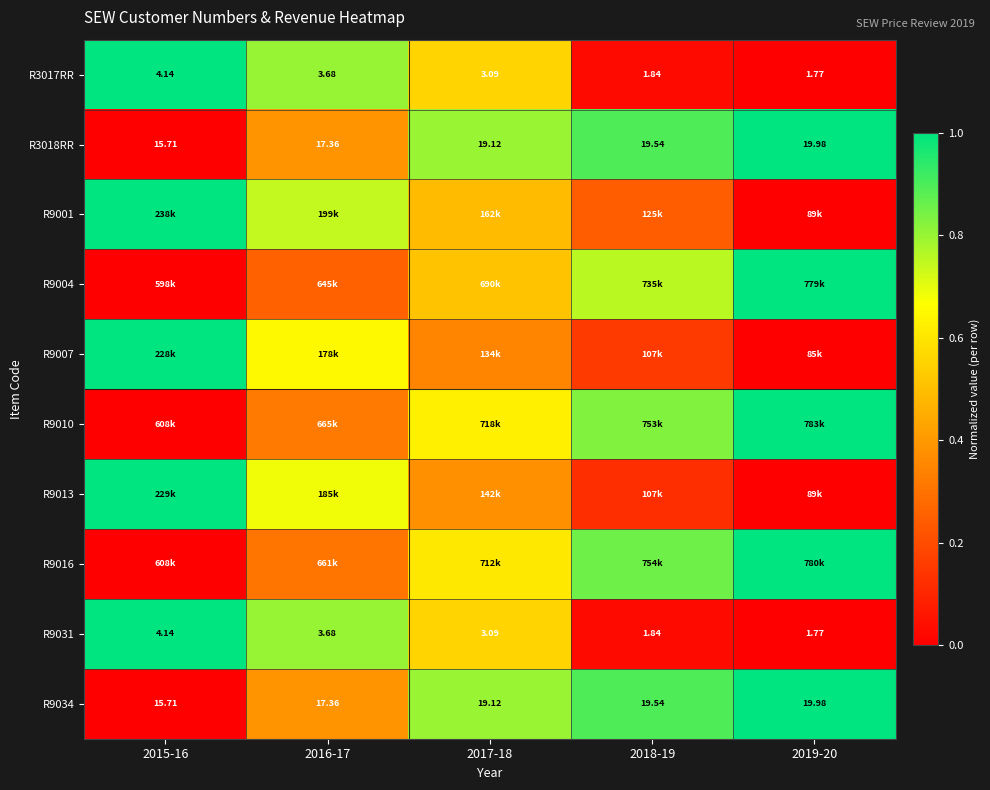

At 2017-18, list the series in order from smallest to largest.

R9007, R9013, R9001, R9004, R3017RR, R9031, R9016, R9010, R3018RR, R9034